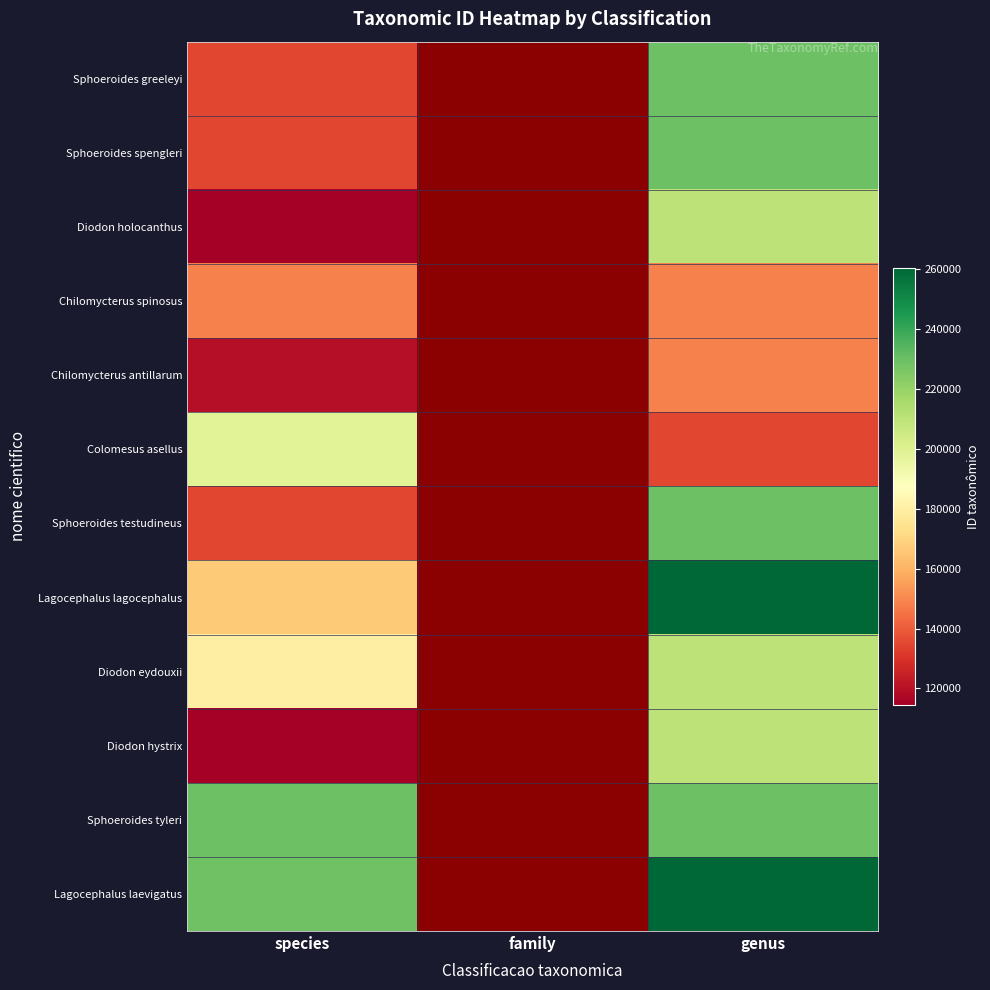

The value of Lagocephalus laevigatus at species is 73881.6. True or false?

False